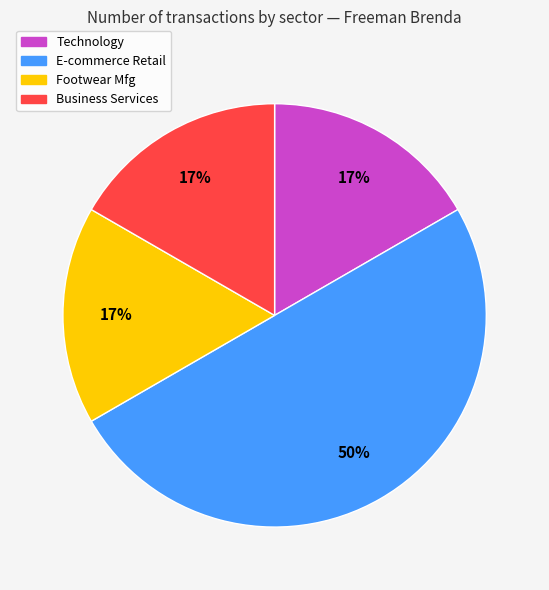

Does Business Services account for over 50% of the chart?

No